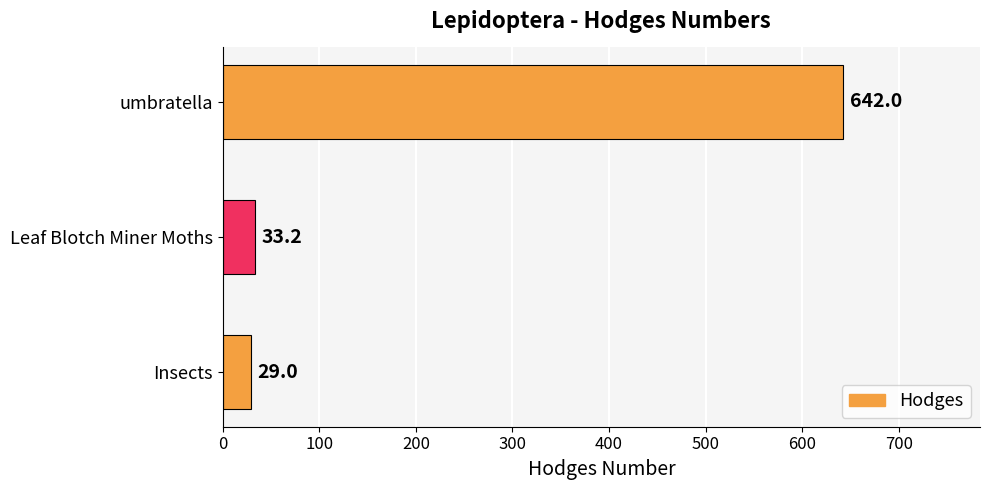

The value at umbratella is 642.0. True or false?

True